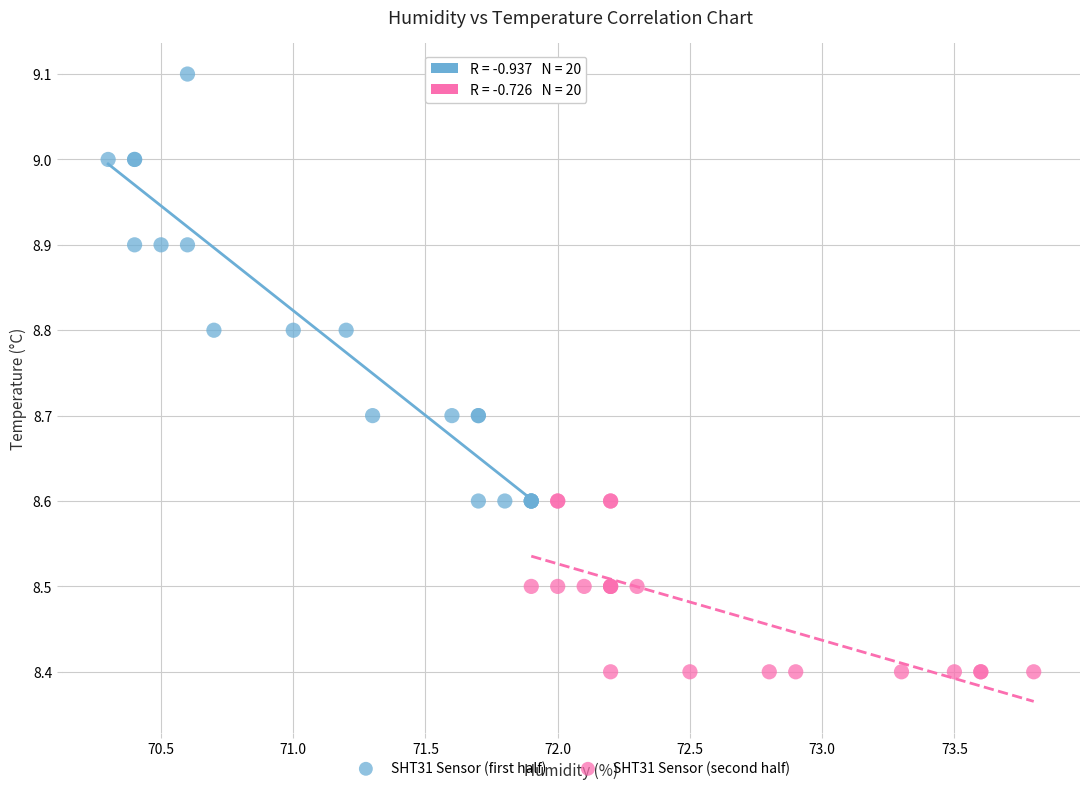

Which series reaches the minimum Y coordinate?

SHT31 Sensor (second half)